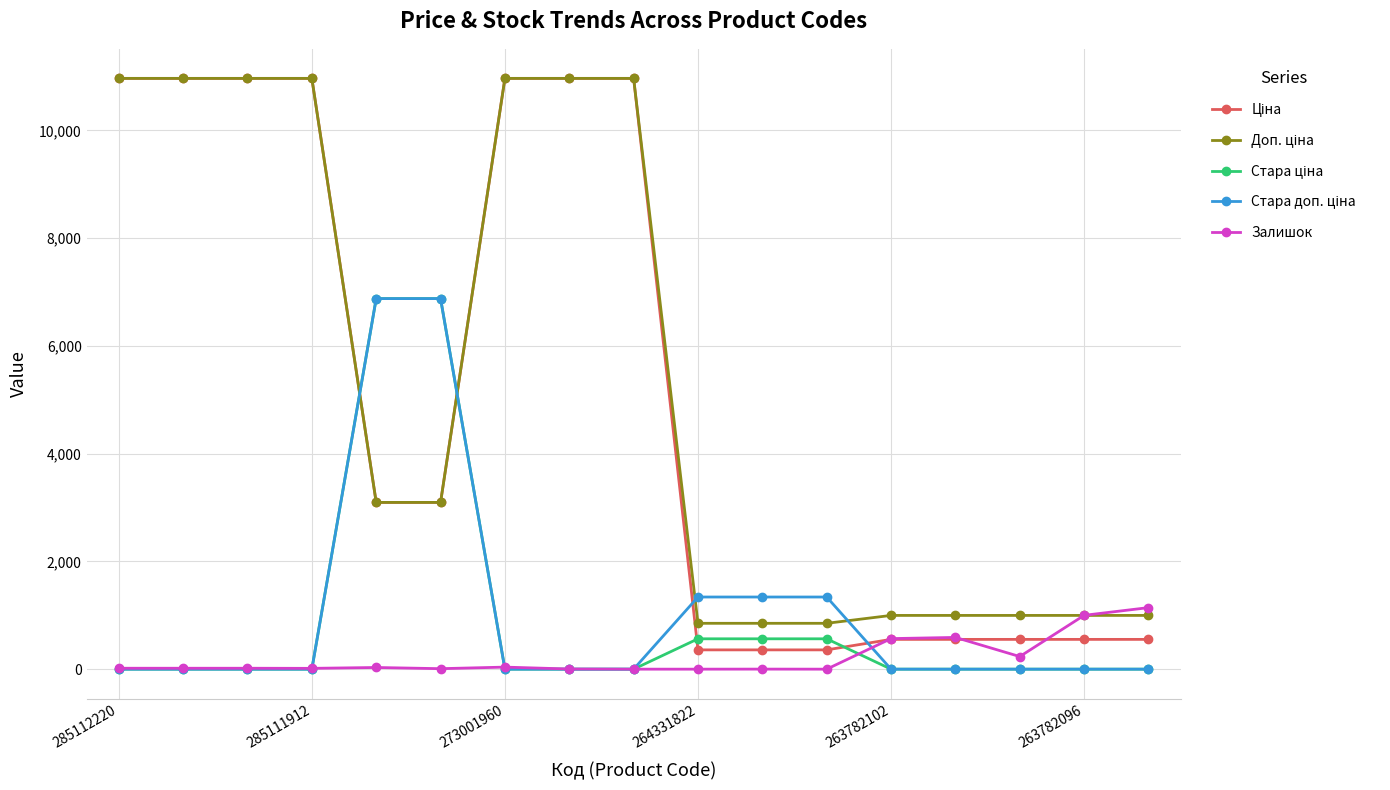

True or false: Залишок has more than 0 interior local peaks.

True